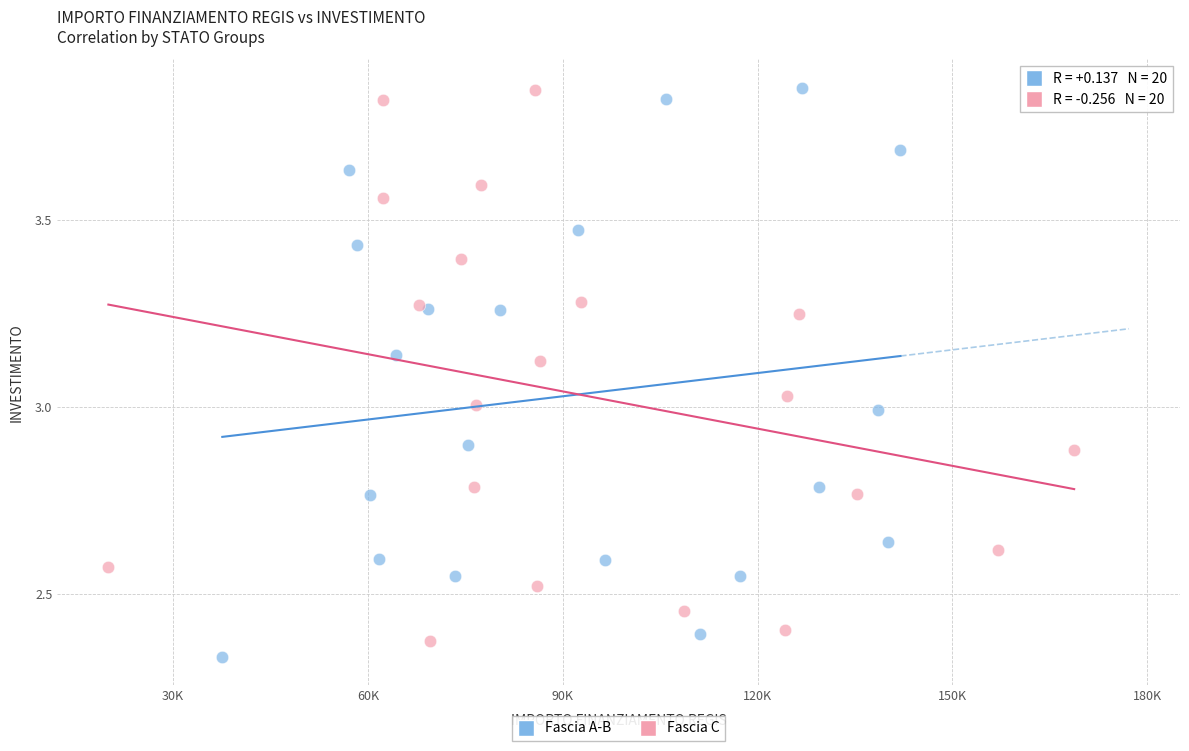

What are all the series names shown in the legend?

Fascia A-B, Fascia C